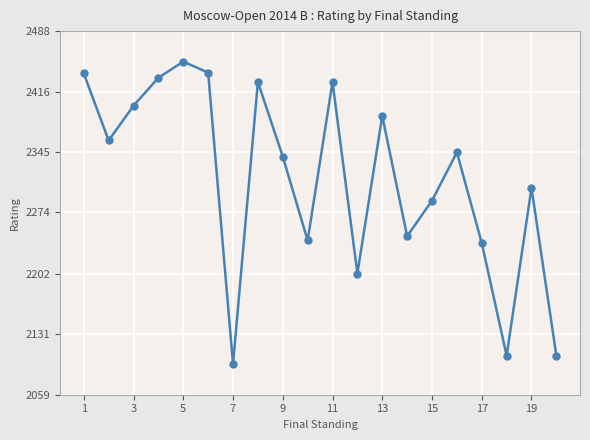

What is the maximum value shown in the chart?

2452